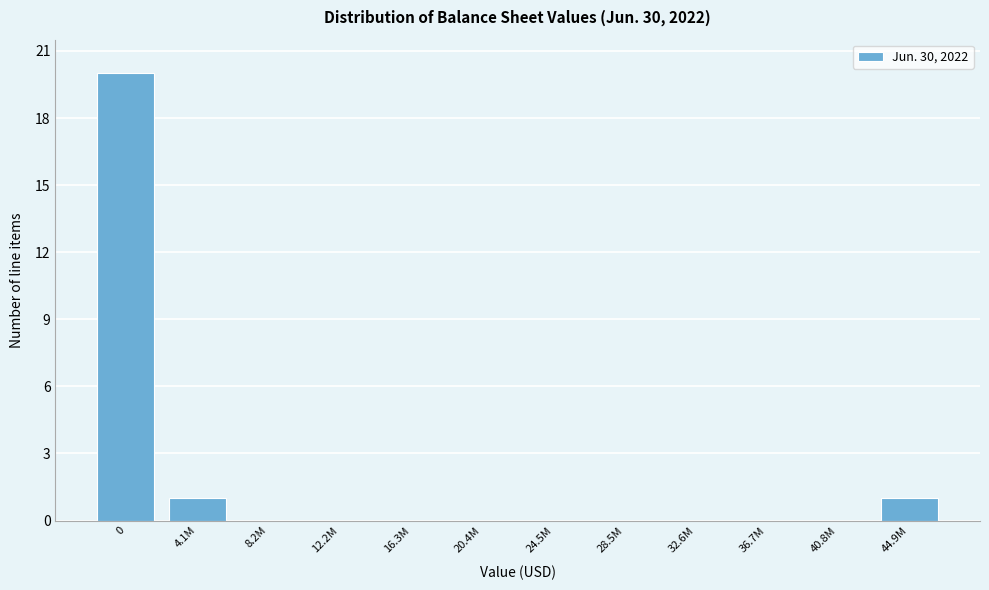

Reading left to right, what are all the values shown in this chart?

0=20	4.1M=1	8.2M=0	12.2M=0	16.3M=0	20.4M=0	24.5M=0	28.5M=0	32.6M=0	36.7M=0	40.8M=0	44.9M=1